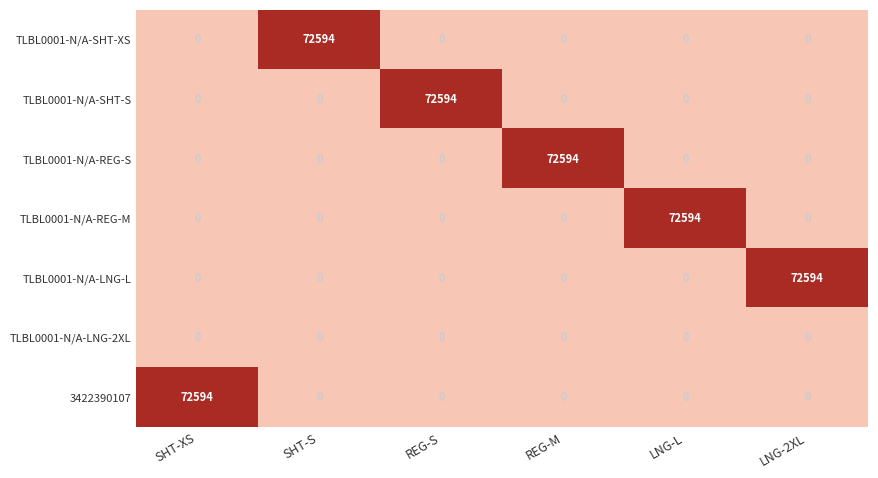

The TLBL0001-N/A-REG-S series shows 0 at LNG-L. True or false?

True